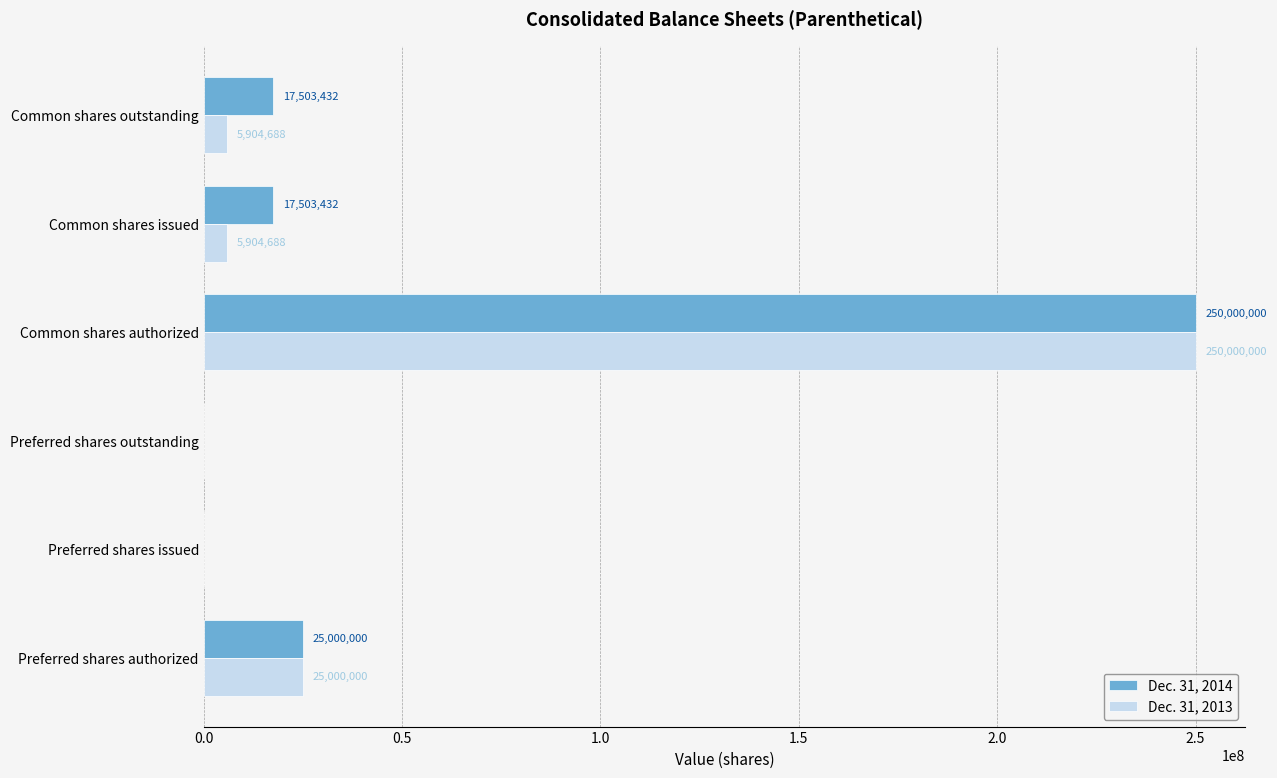

At which category is the sum across all series the highest?

Common shares authorized